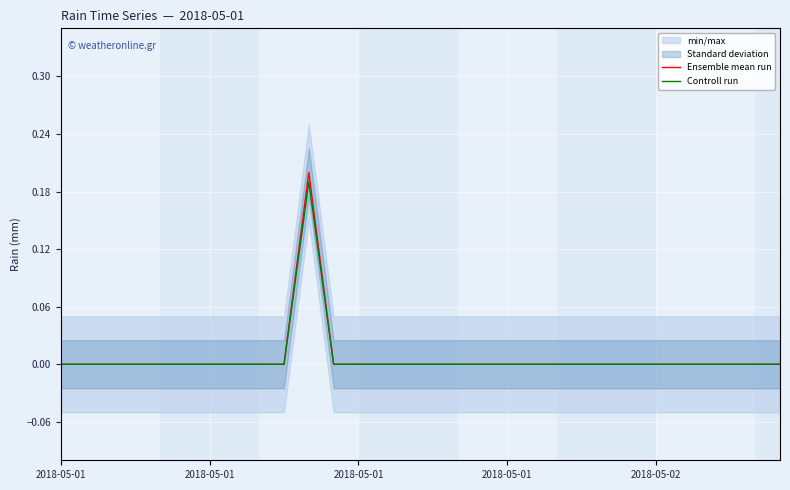

Reading left to right, list all the values displayed in this chart.

Ensemble mean run: 0.0	0.0	0.0	0.0	0.0	0.0	0.0	0.0	0.0	0.0	0.2	0.0	0.0	0.0	0.0	0.0	0.0	0.0	0.0	0.0	0.0	0.0	0.0	0.0	0.0	0.0	0.0	0.0	0.0	0.0
Controll run: 0.0	0.0	0.0	0.0	0.0	0.0	0.0	0.0	0.0	0.0	0.2	0.0	0.0	0.0	0.0	0.0	0.0	0.0	0.0	0.0	0.0	0.0	0.0	0.0	0.0	0.0	0.0	0.0	0.0	0.0